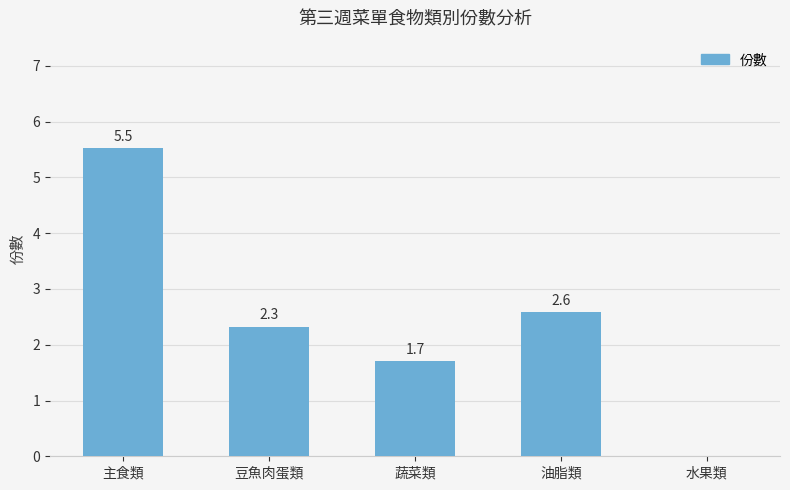

Are the bars horizontal?

No